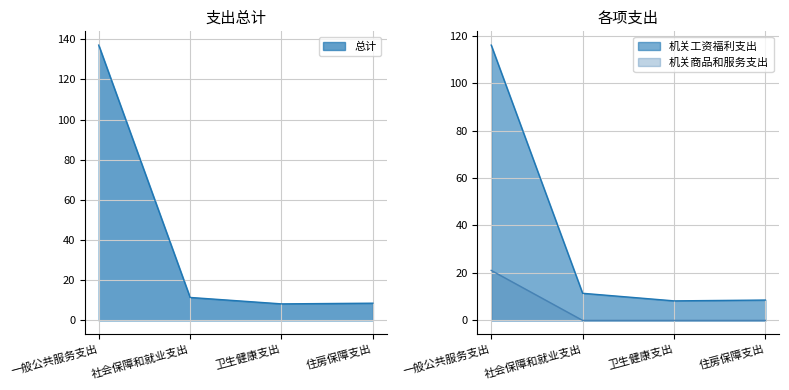

Which series has the widest spread of values?

总计